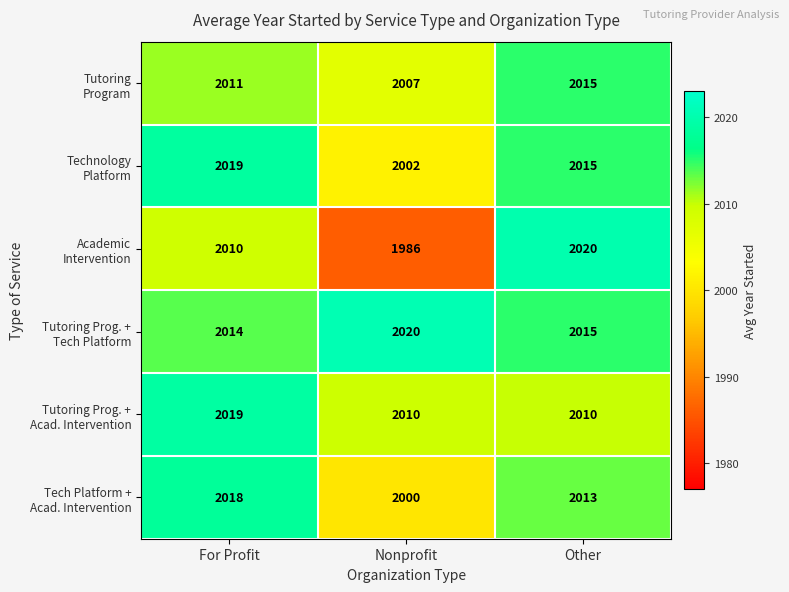

At how many categories does at least one series exceed 2005?

3